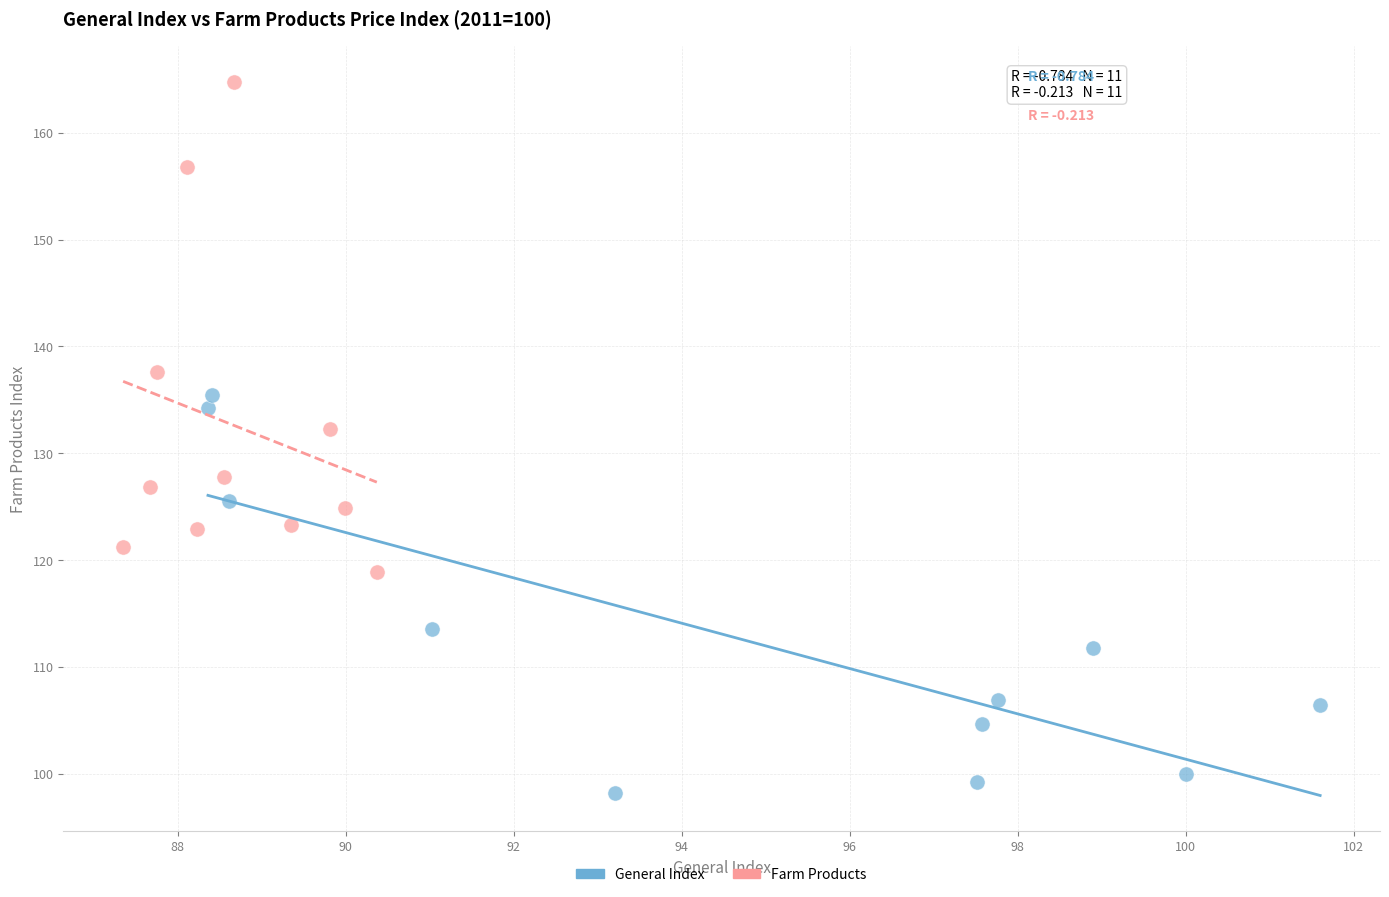

Which series contains the lowest Y value?

General Index